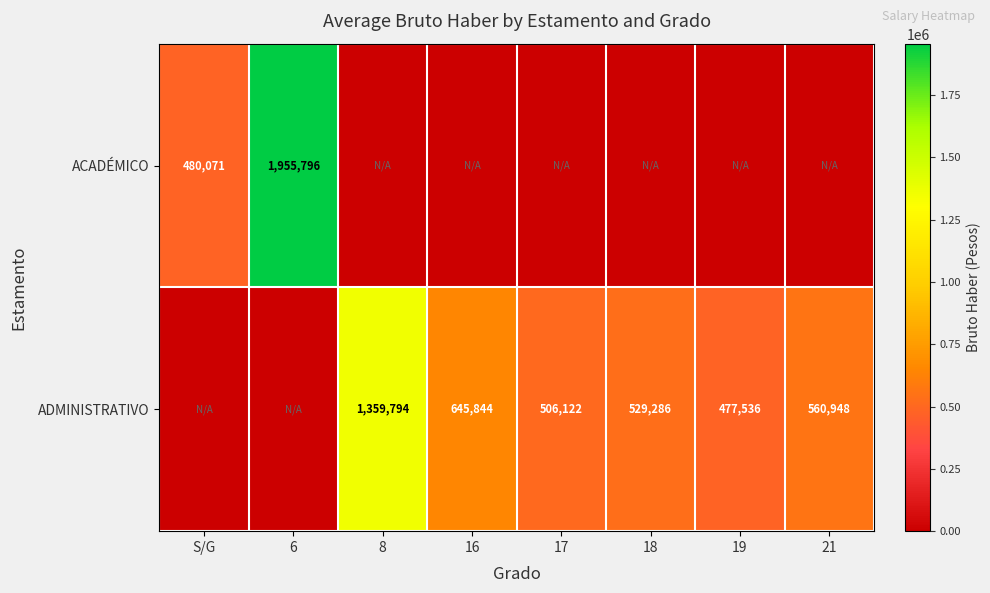

What is the sum of the ADMINISTRATIVO values at 19 and 21?

1038484